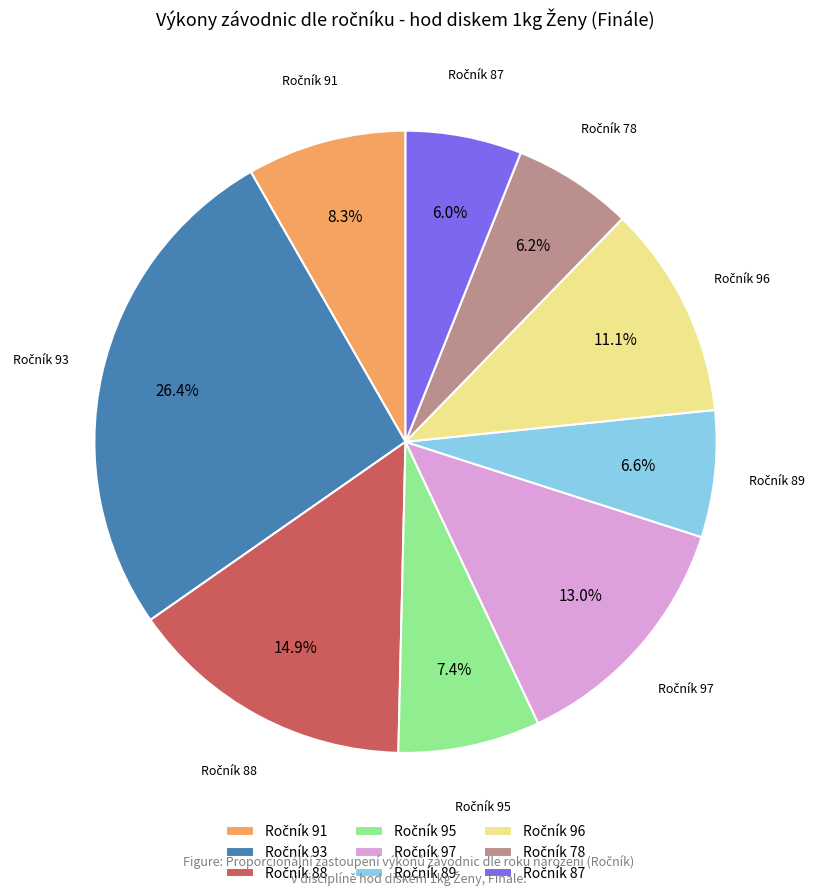

Is there a majority slice in this chart?

No